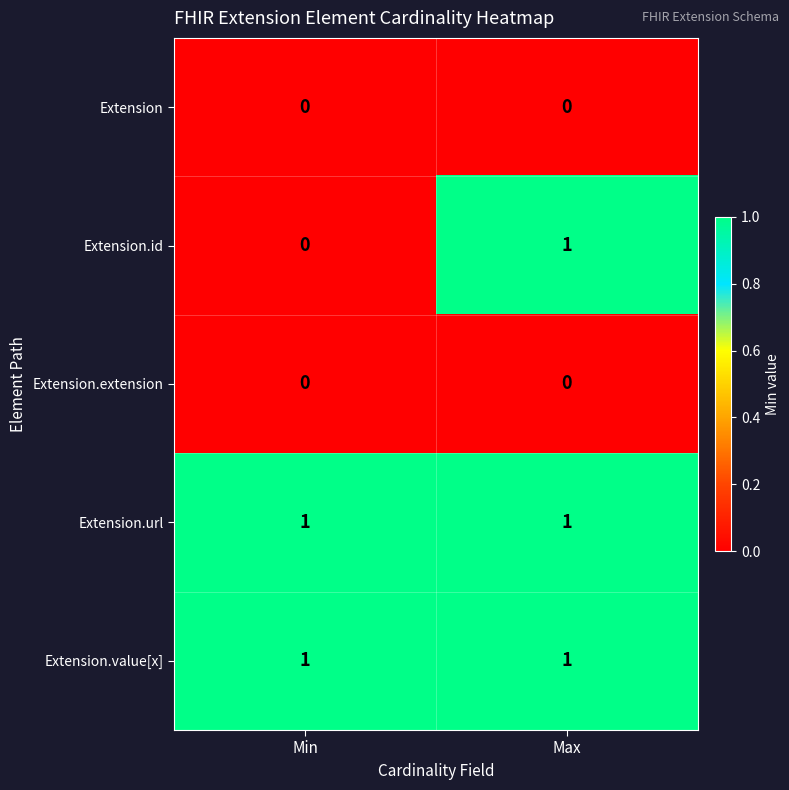

Is the value of Extension.url at Max greater than the value of Extension at Min?

Yes